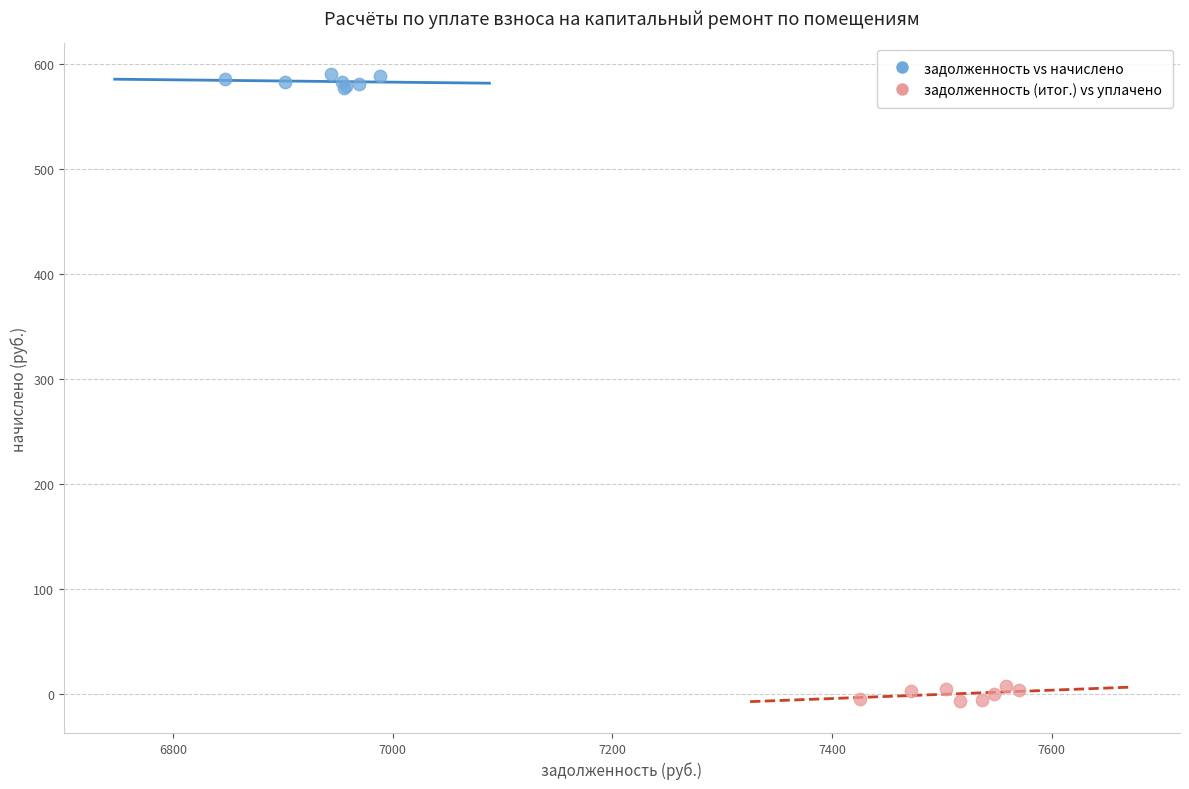

Which series contains the lowest Y value?

задолженность (итог.) vs уплачено